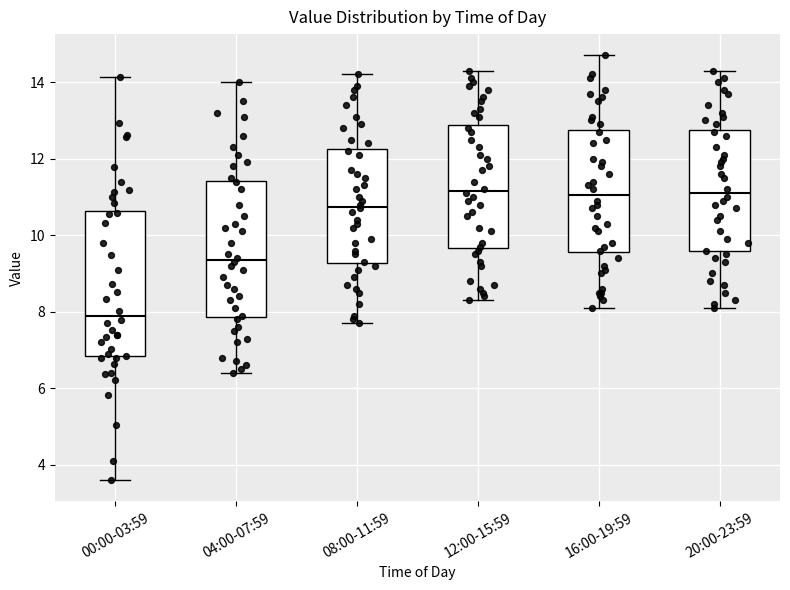

Which box is the tallest, from its lower edge to its upper edge?

00:00-03:59